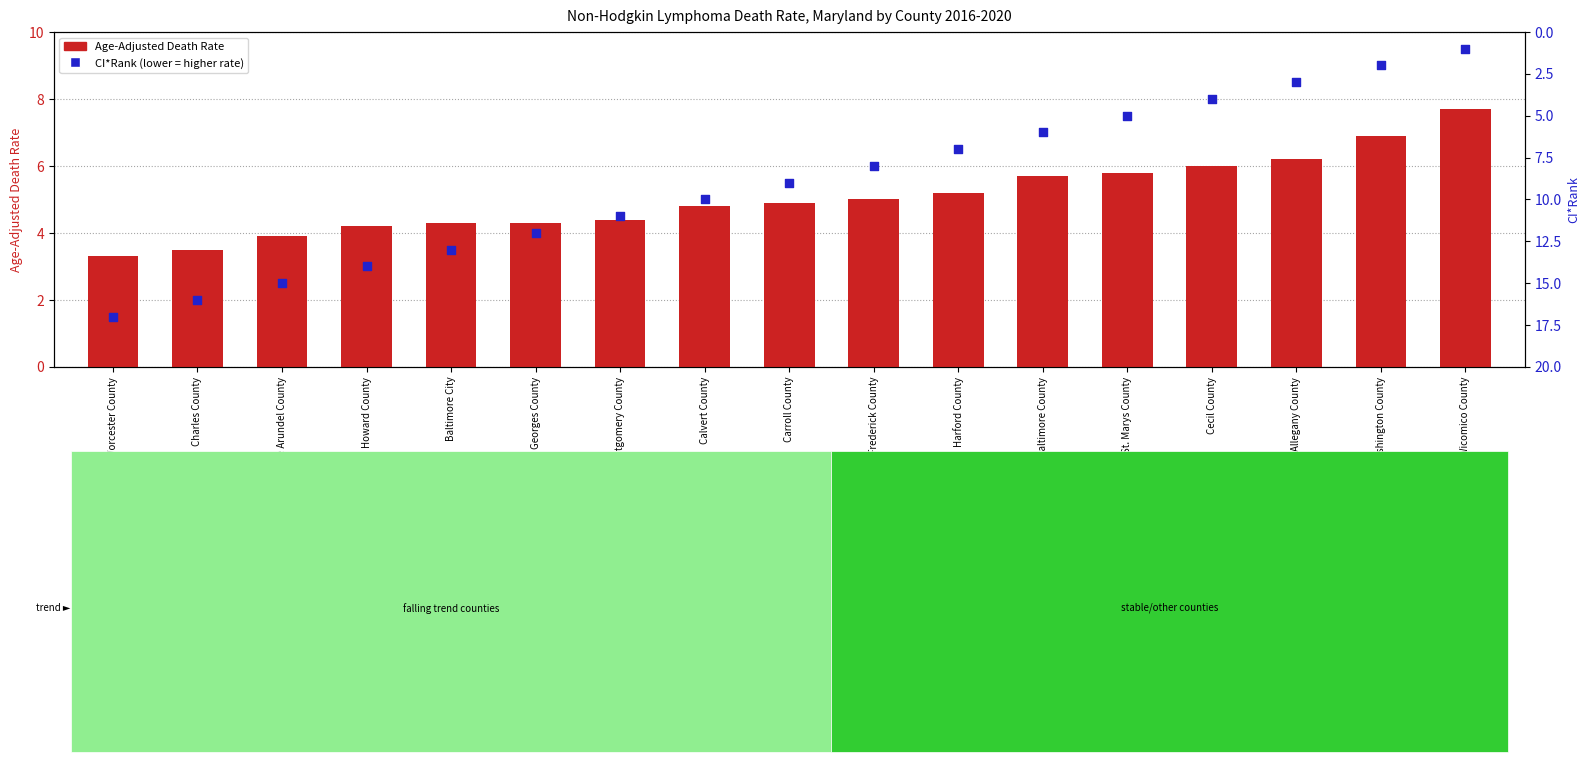

Which series has the largest Y range (max minus min)?

CI*Rank